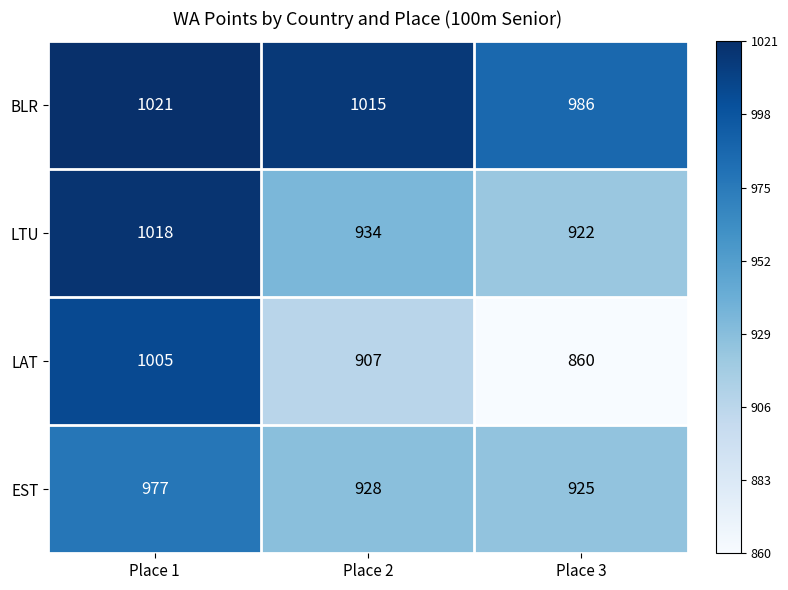

Rank the series by their average value, from highest to lowest.

BLR, LTU, EST, LAT